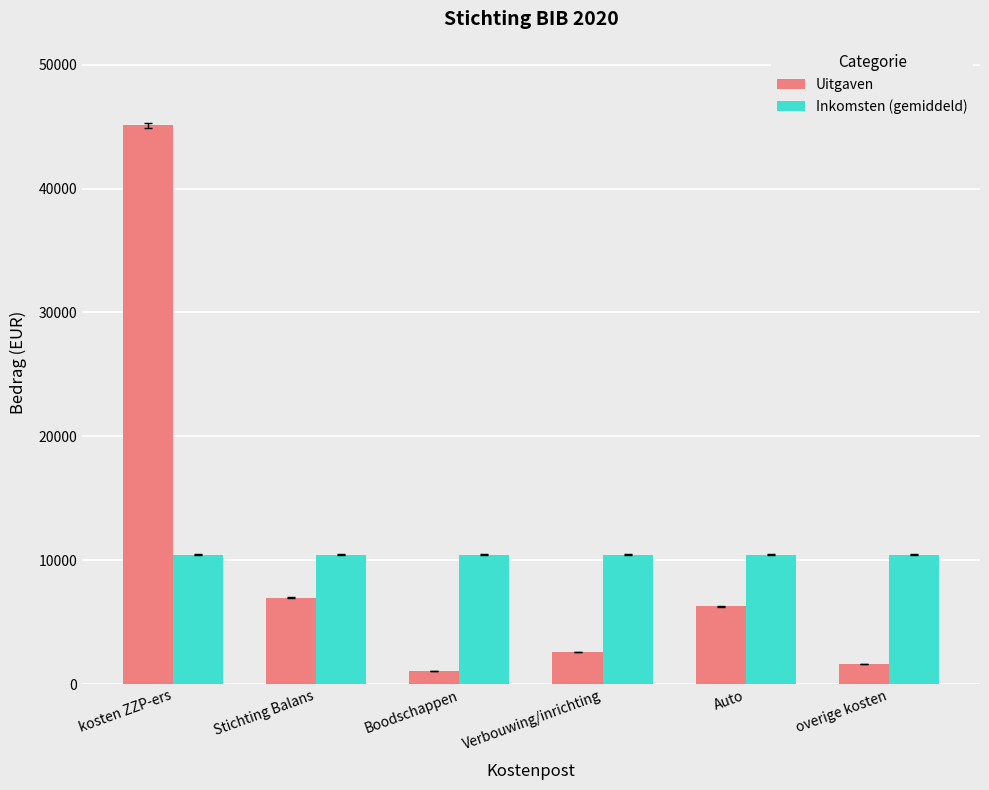

Rank the series by their maximum value, from highest to lowest.

Uitgaven, Inkomsten (gemiddeld)